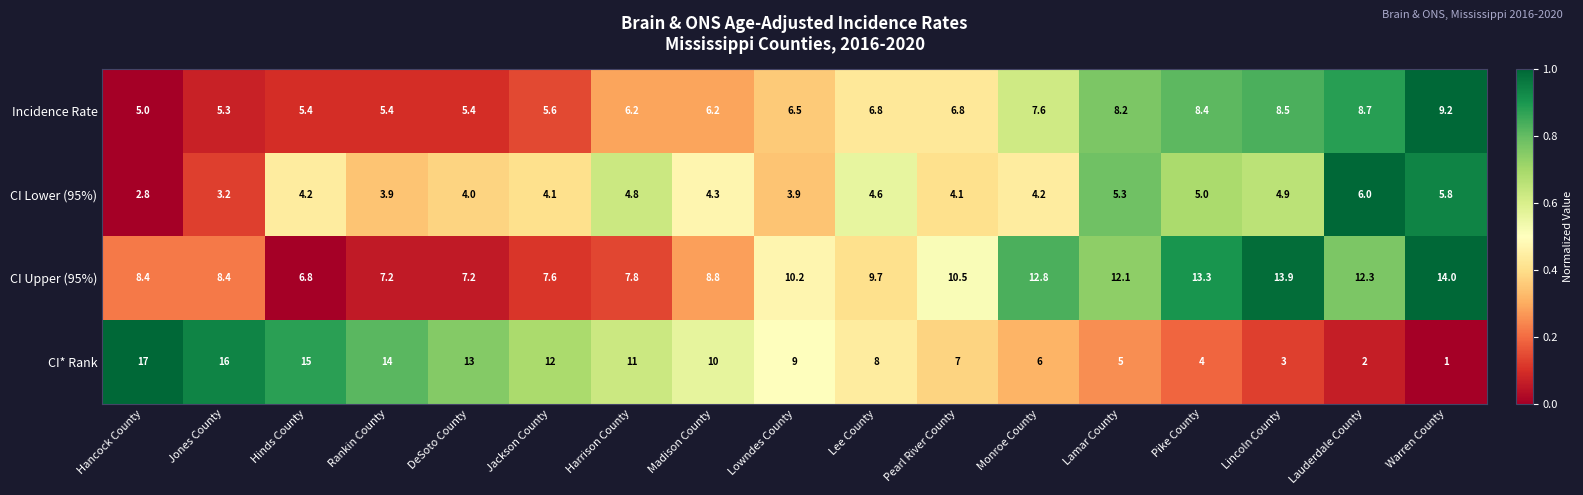

What is the total value across all series at Lowndes County?

29.6